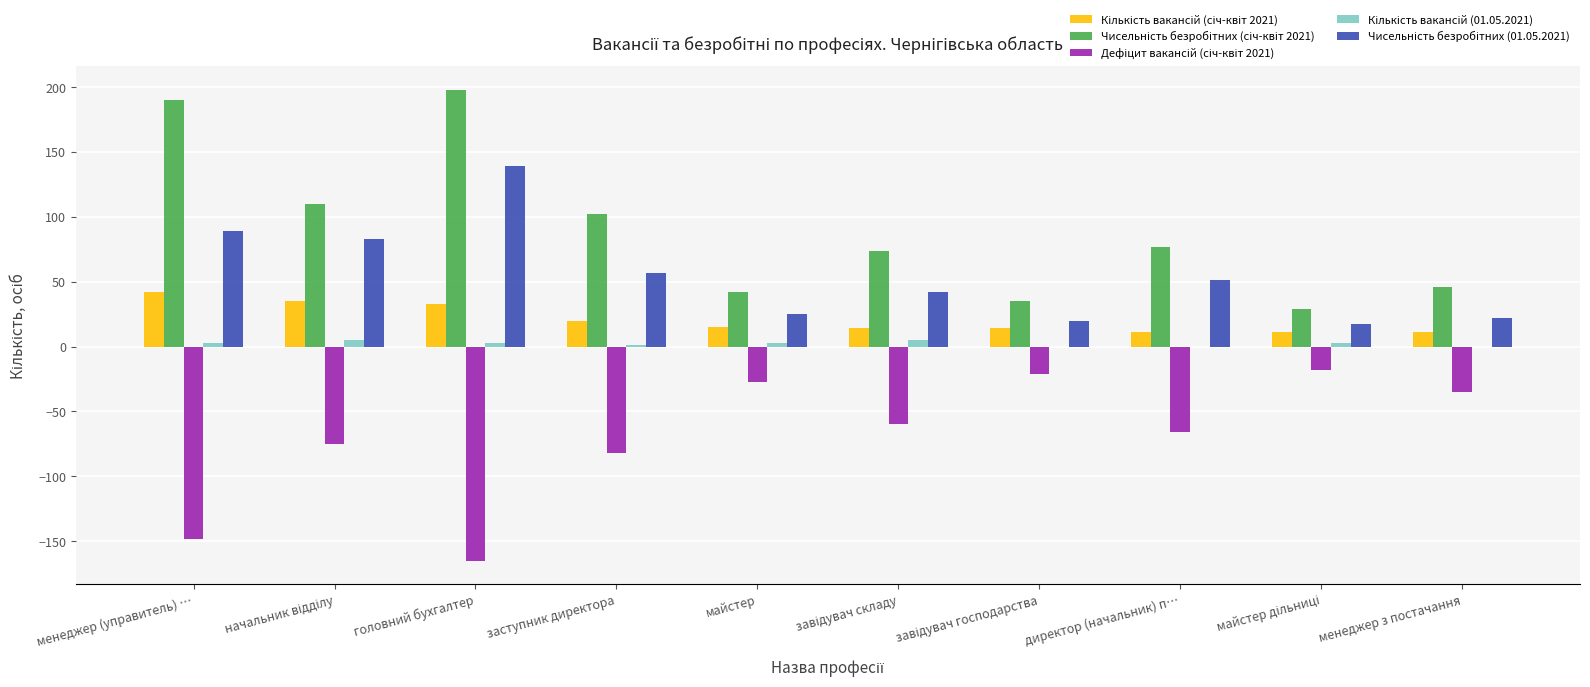

At which label is Кількість вакансій (січ-квіт 2021) closest to 26?

заступник директора